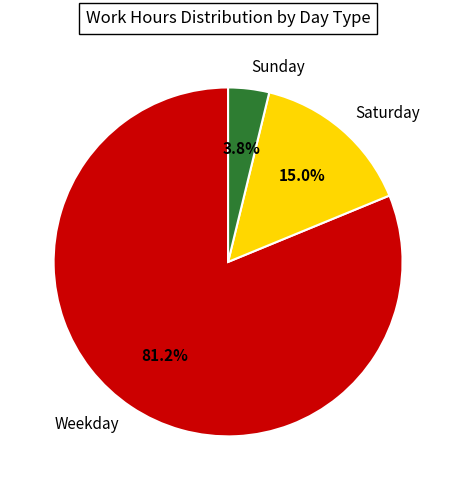

Rank the categories by value from highest to lowest.

Weekday, Saturday, Sunday